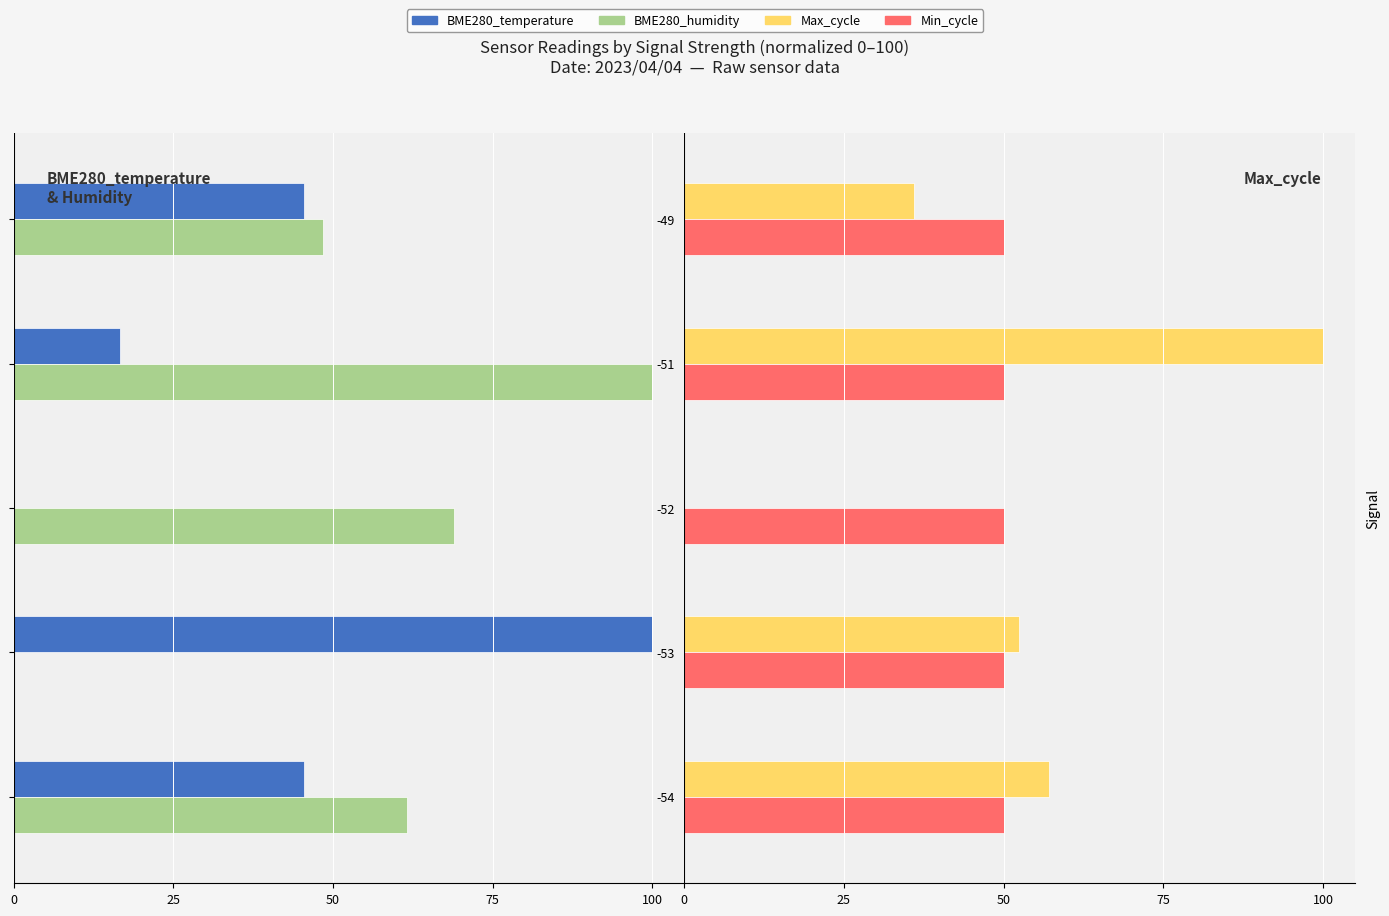

What is the difference between the maximum and minimum values in the BME280_humidity series?

100.0